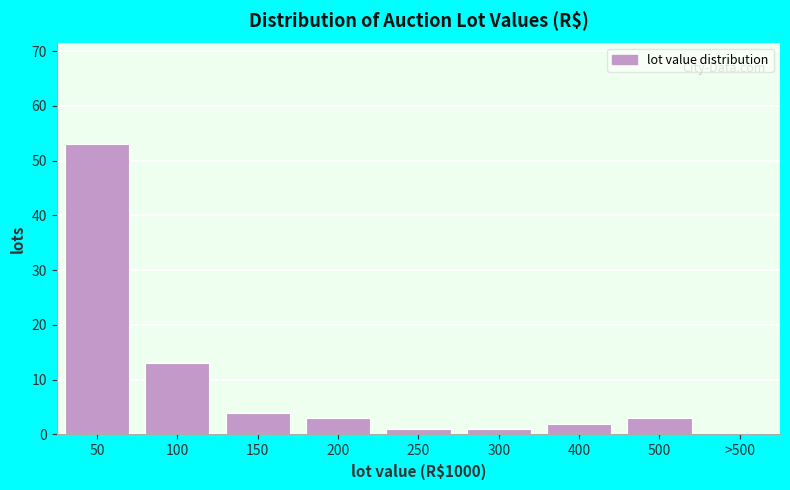

Reading right to left, list all the values displayed in this chart.

>500=0	500=3	400=2	300=1	250=1	200=3	150=4	100=13	50=53